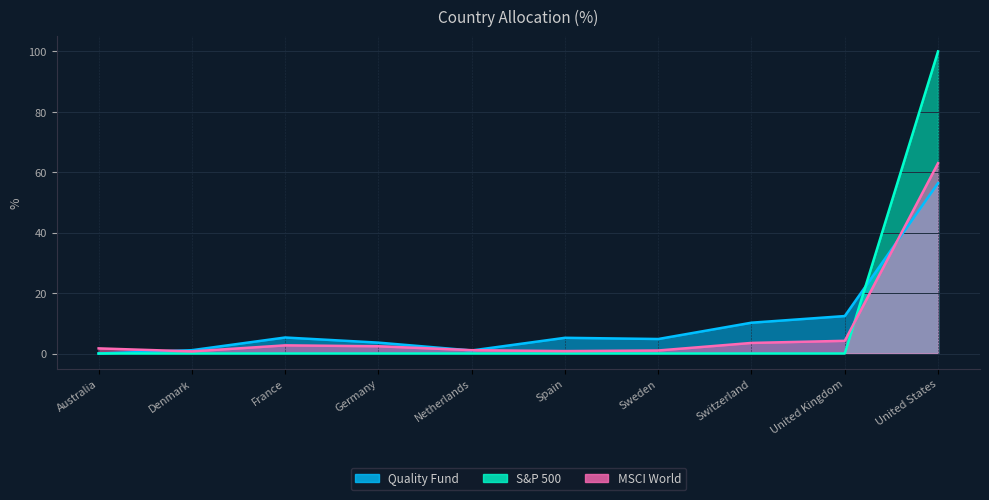

What are all the series names shown in the legend?

Quality Fund, S&P 500, MSCI World